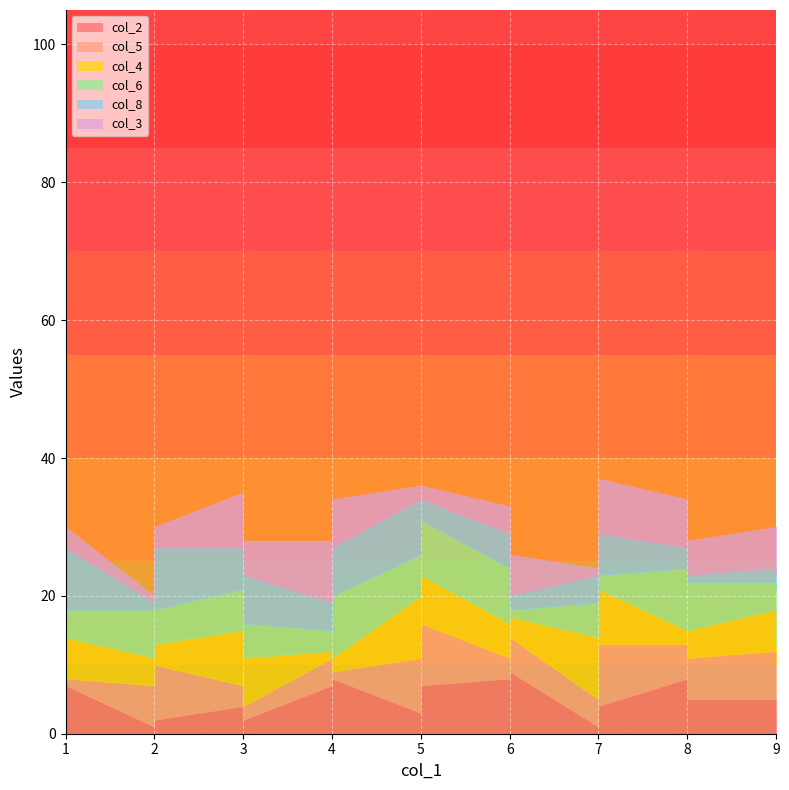

Which series has the largest total across all categories?

col_6